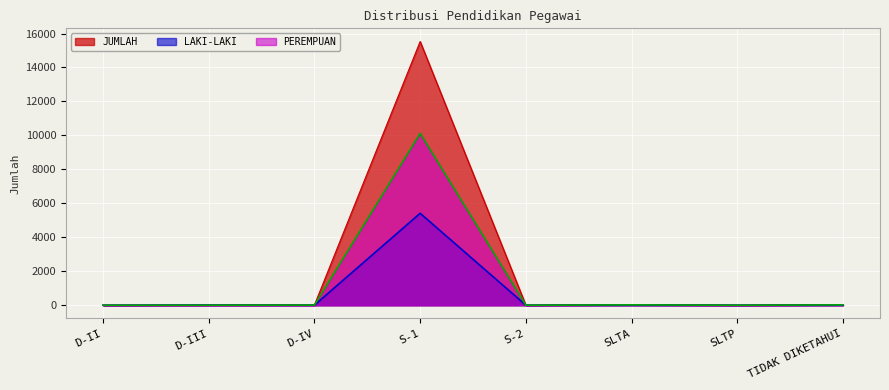

Rank the series by their average value, from highest to lowest.

JUMLAH, PEREMPUAN, LAKI-LAKI